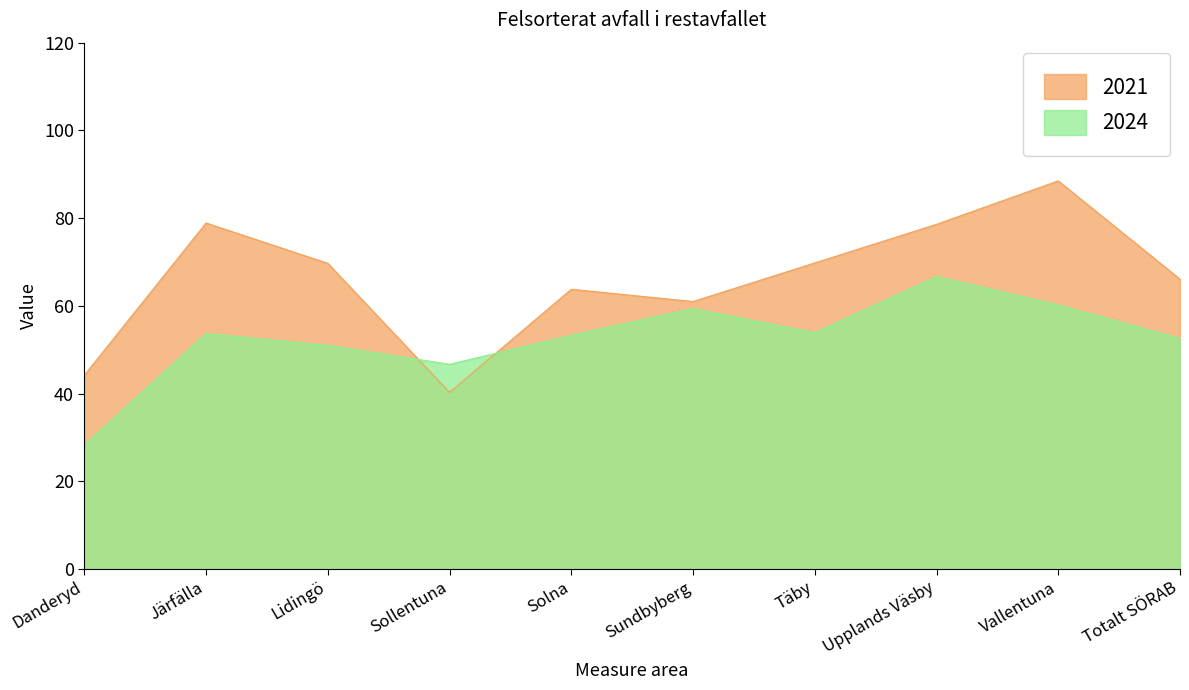

The 2021 series shows 59.5 at Danderyd. True or false?

False